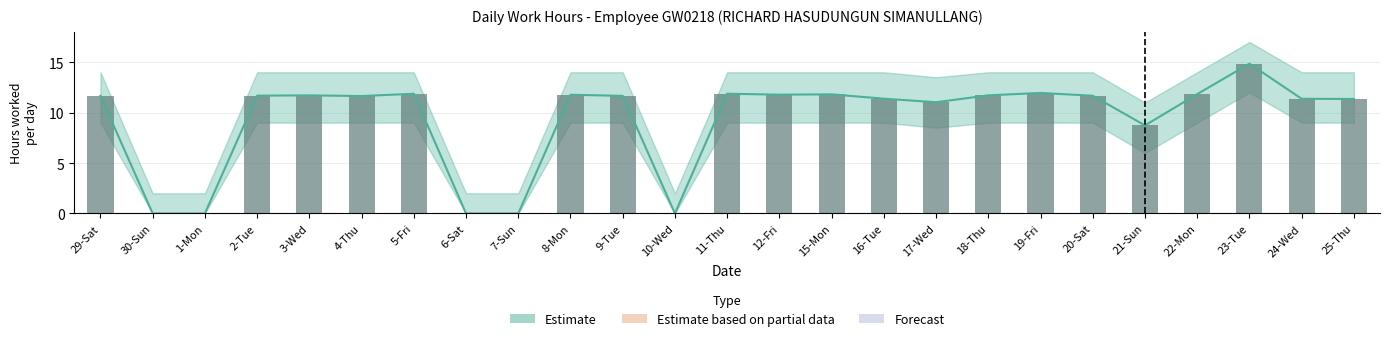

Reading left to right, list all the values displayed in this chart.

Low (hours): 29-Sat=11.7	30-Sun=0.0	1-Mon=0.0	2-Tue=11.7	3-Wed=11.7	4-Thu=11.6	5-Fri=11.9	6-Sat=0.0	7-Sun=0.0	8-Mon=11.8	9-Tue=11.7	10-Wed=0.0	11-Thu=11.9	12-Fri=11.8	15-Mon=11.8	16-Tue=11.4	17-Wed=11.0	18-Thu=11.7	19-Fri=11.9	20-Sat=11.7	21-Sun=8.7	22-Mon=11.8	23-Tue=14.8	24-Wed=11.4	25-Thu=11.3
Upper Band: 29-Sat=14.0	30-Sun=2.0	1-Mon=2.0	2-Tue=14.0	3-Wed=14.0	4-Thu=14.0	5-Fri=14.0	6-Sat=2.0	7-Sun=2.0	8-Mon=14.0	9-Tue=14.0	10-Wed=2.0	11-Thu=14.0	12-Fri=14.0	15-Mon=14.0	16-Tue=14.0	17-Wed=13.5	18-Thu=14.0	19-Fri=14.0	20-Sat=14.0	21-Sun=11.0	22-Mon=14.0	23-Tue=17.0	24-Wed=14.0	25-Thu=14.0
Lower Band: 29-Sat=9.0	30-Sun=0.0	1-Mon=0.0	2-Tue=9.0	3-Wed=9.0	4-Thu=9.0	5-Fri=9.0	6-Sat=0.0	7-Sun=0.0	8-Mon=9.0	9-Tue=9.0	10-Wed=0.0	11-Thu=9.0	12-Fri=9.0	15-Mon=9.0	16-Tue=9.0	17-Wed=8.5	18-Thu=9.0	19-Fri=9.0	20-Sat=9.0	21-Sun=6.0	22-Mon=9.0	23-Tue=12.0	24-Wed=9.0	25-Thu=9.0